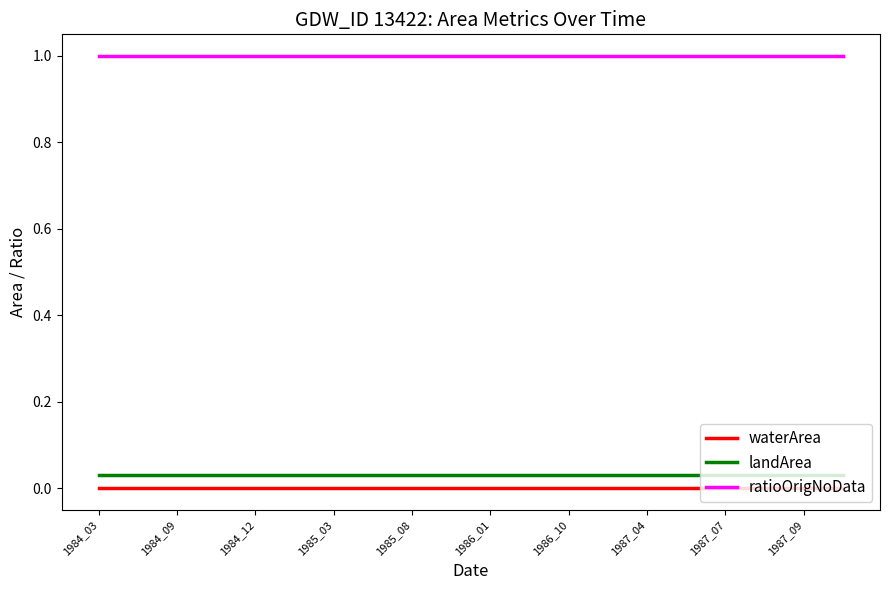

At how many categories does at least one series exceed 0?

20